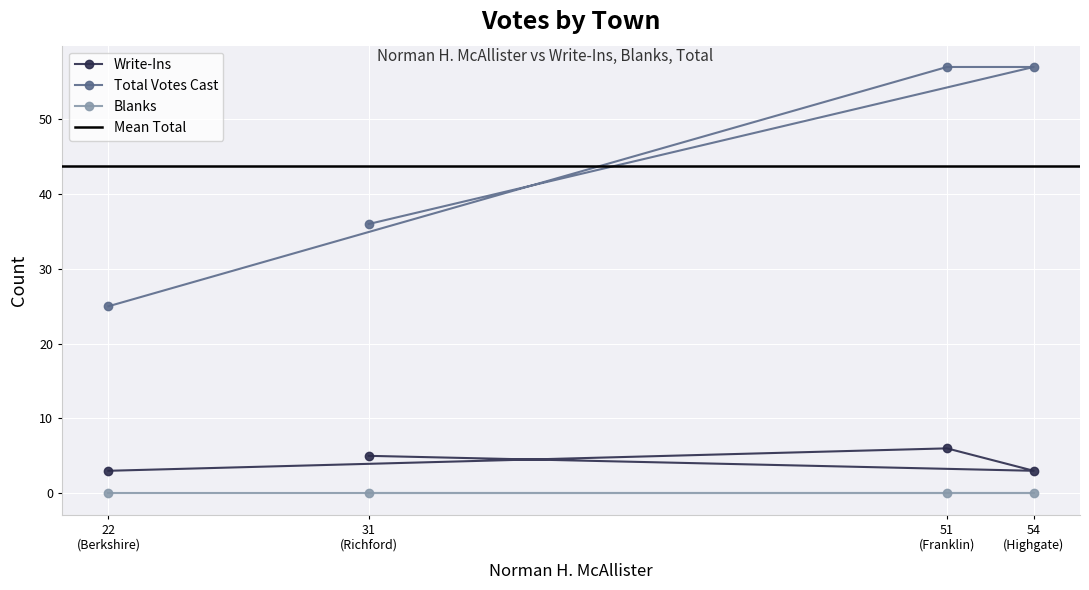

What is the difference between the maximum and minimum values in the Write-Ins series?

3